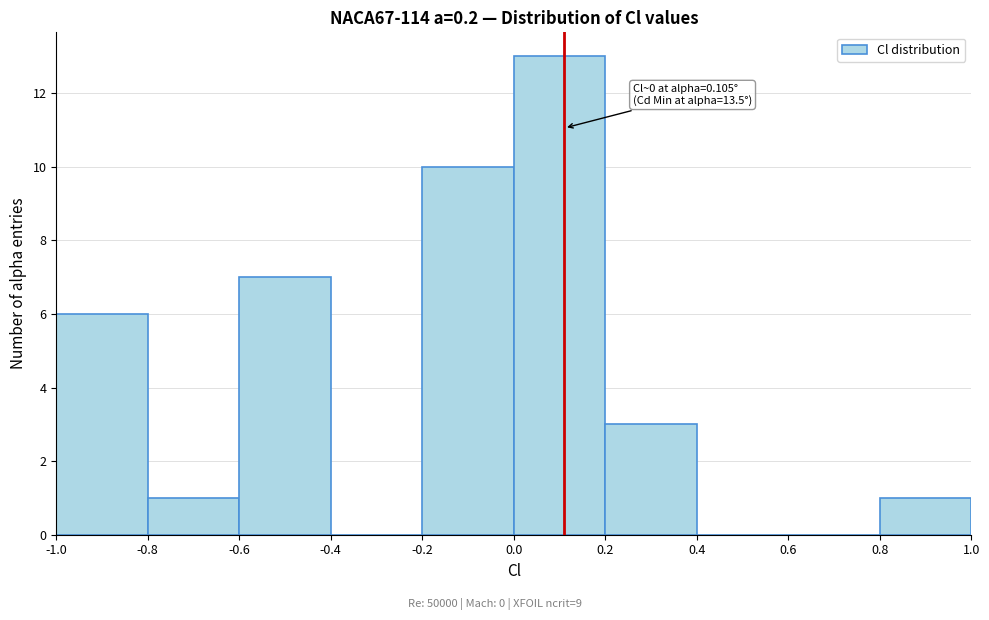

Over which range of the x-axis is the bar tallest?

0.0 to 0.2